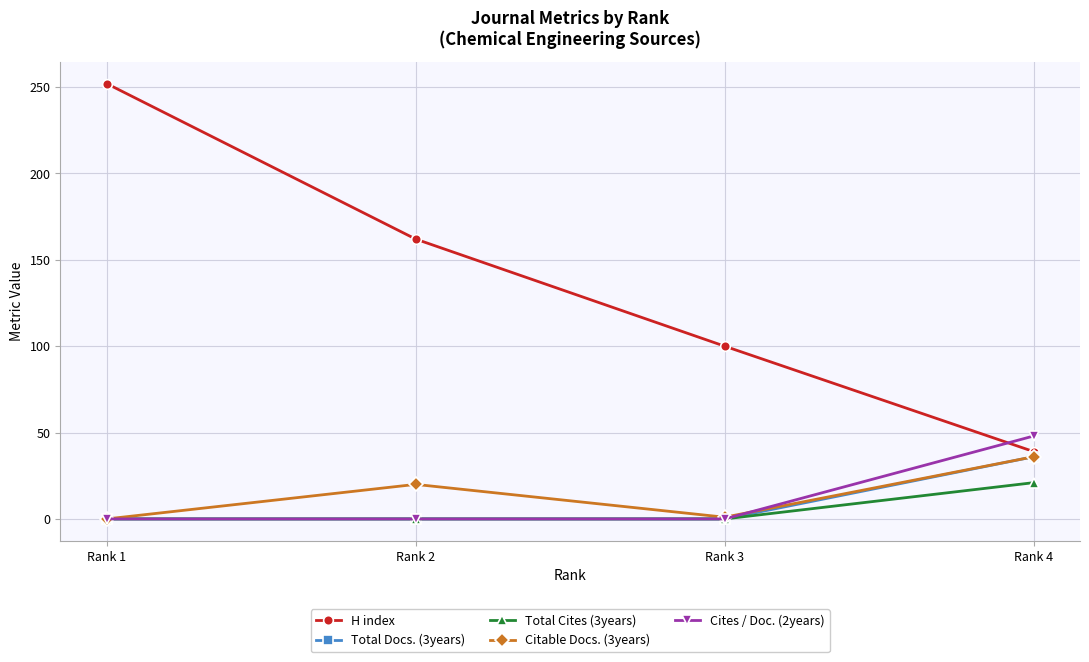

Count the number of data series in this chart.

5